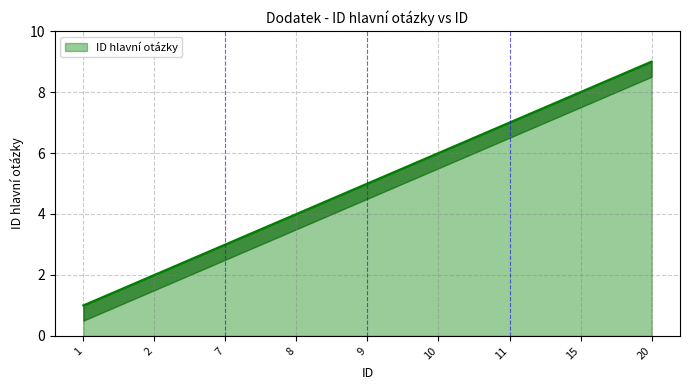

Count the values in the range 3 to 7.

5